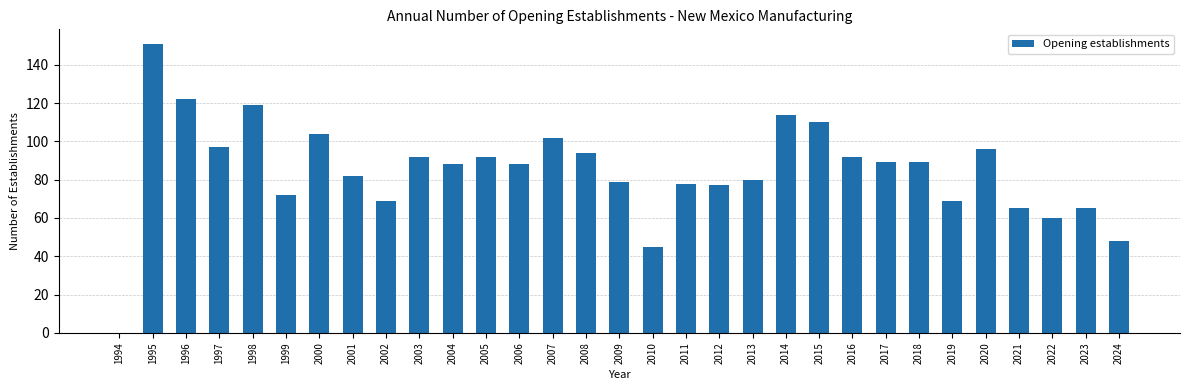

The value at 2018 is 89. True or false?

True